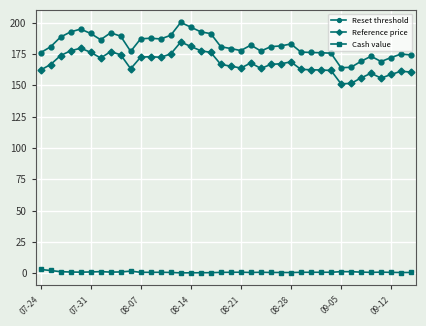

Which series has the largest total across all categories?

Reset threshold